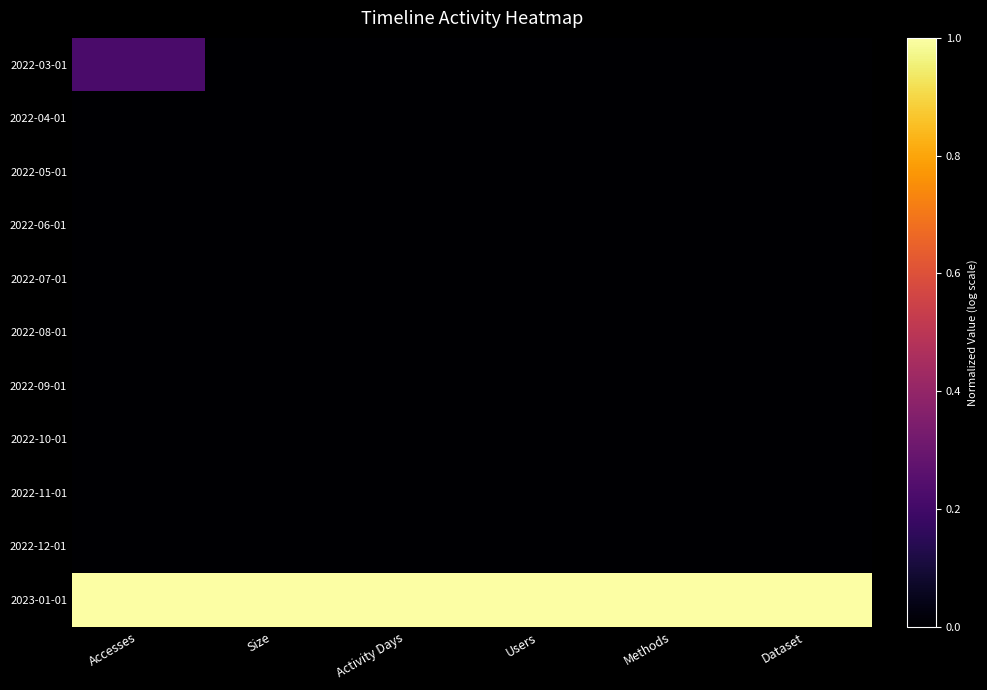

Rank the series by their maximum value, from lowest to highest.

2022-04-01, 2022-05-01, 2022-06-01, 2022-07-01, 2022-08-01, 2022-09-01, 2022-10-01, 2022-11-01, 2022-12-01, 2022-03-01, 2023-01-01